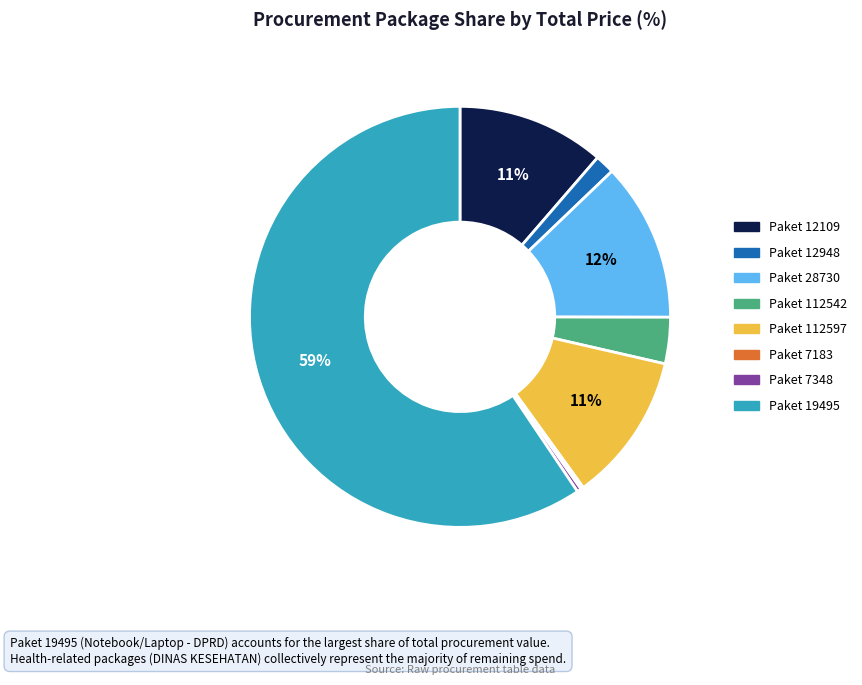

To the nearest percent, what is the average slice percentage?

12%